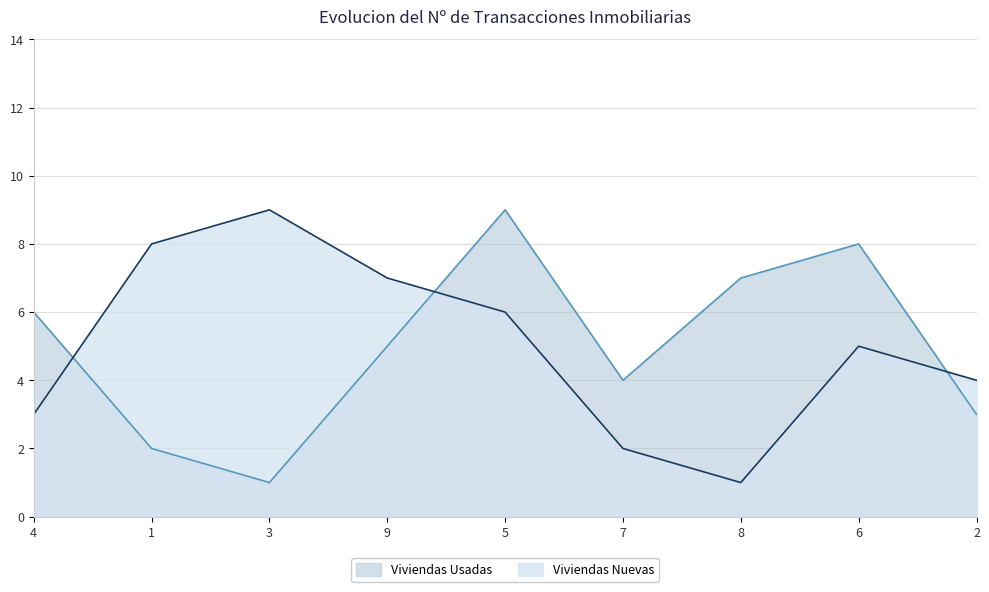

Is it true that Viviendas Nuevas equals 8 at 1?

True